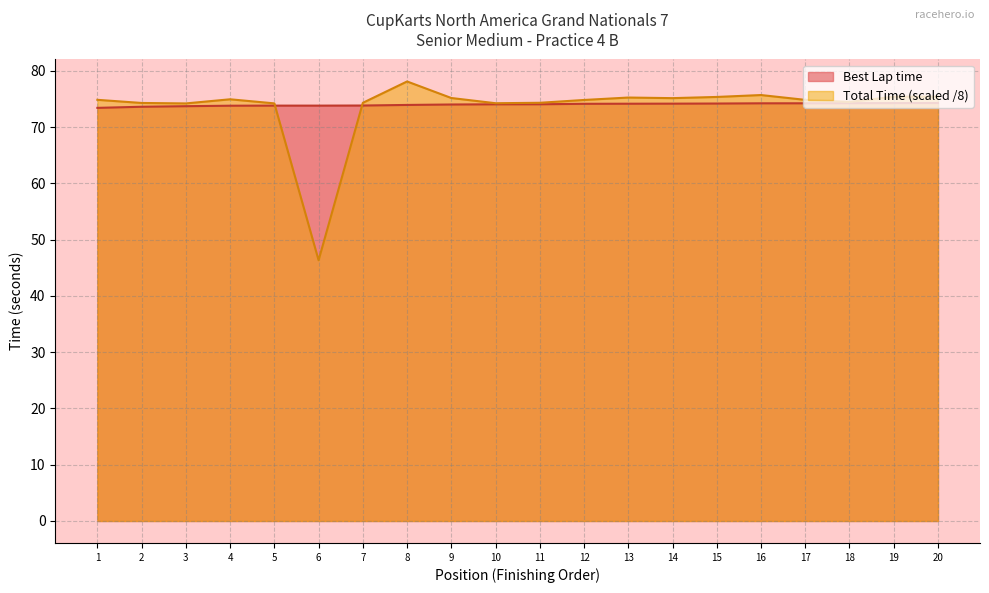

True or false: Best Lap time has more than 1 points higher than both neighbors.

False